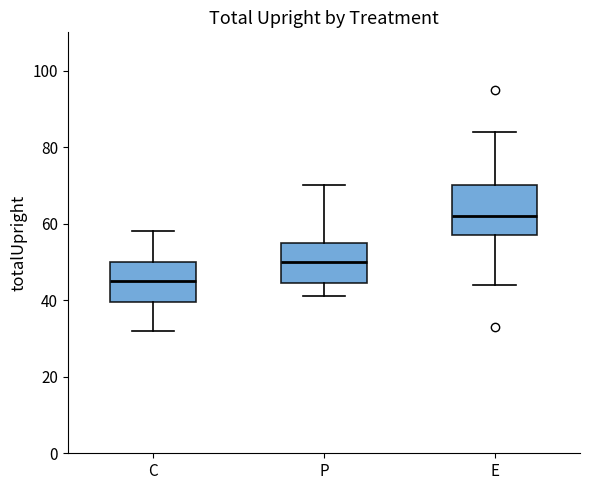

Reading left to right, read every box against the y-axis: the position of its median line, the range the box covers, and the ends of its whiskers. The values are not printed on the chart, so give them approximately, as read against the axis.

C: median 46, box 40 to 50, whiskers 32 to 58
P: median 50, box 44 to 56, whiskers 42 to 70
E: median 62, box 58 to 70, whiskers 44 to 84